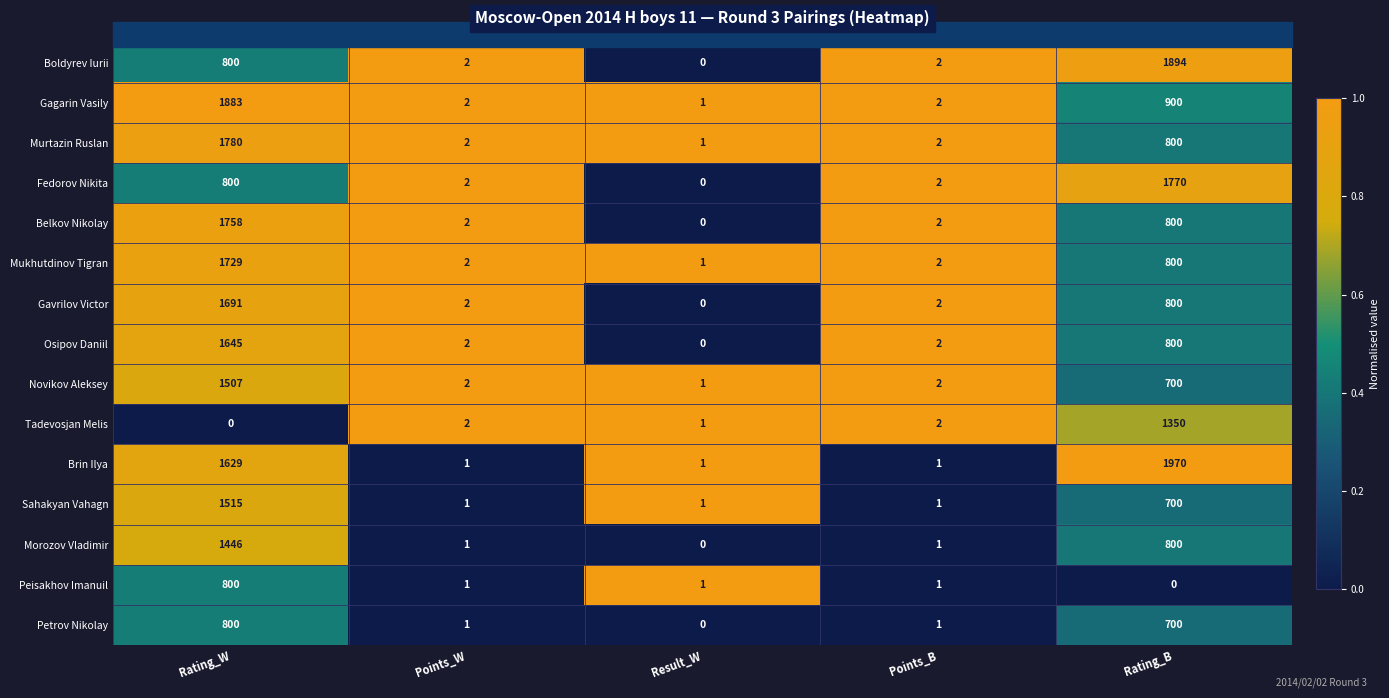

What is the spread (max minus min) of values at Rating_B?

1970